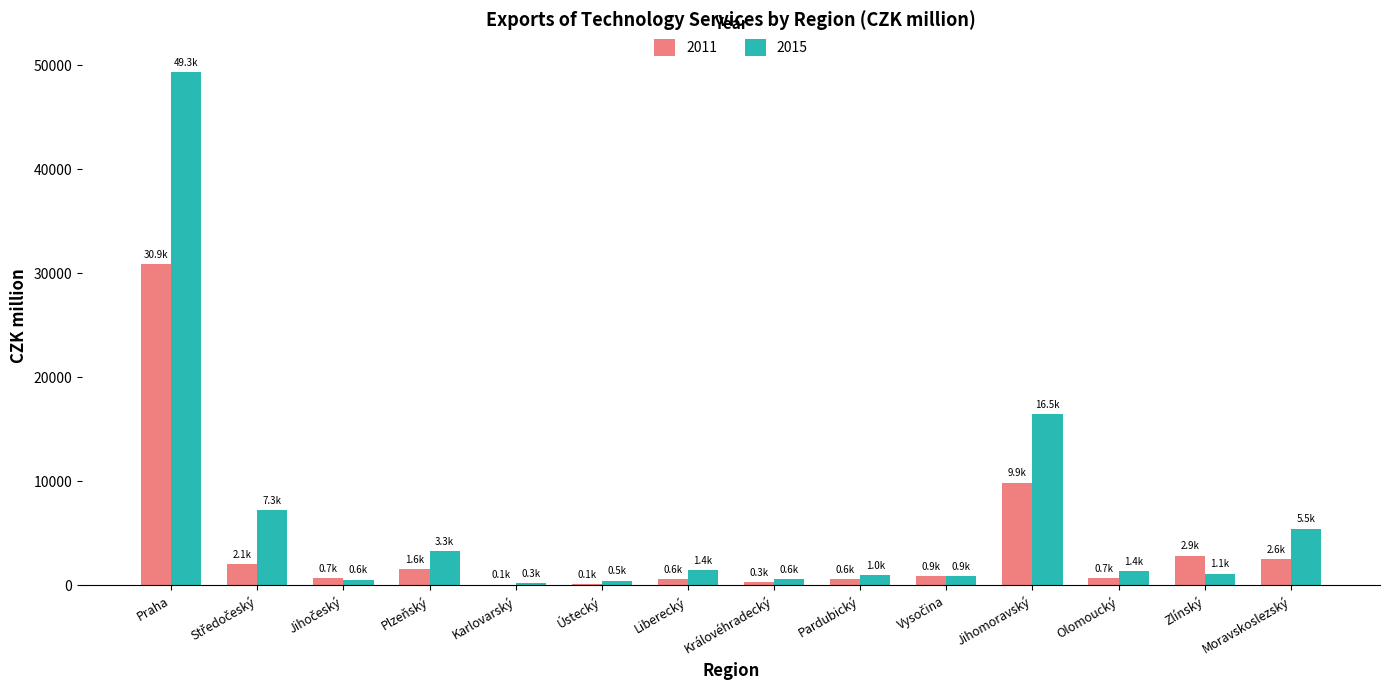

Is the value of 2015 at Liberecký greater than the value of 2011 at Jihomoravský?

No